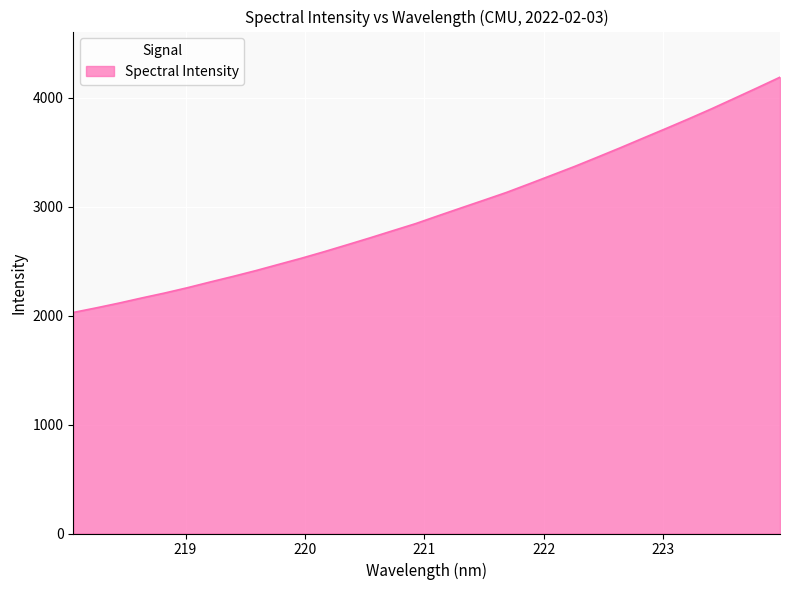

What is the difference between the second highest and minimum values?

2062.6